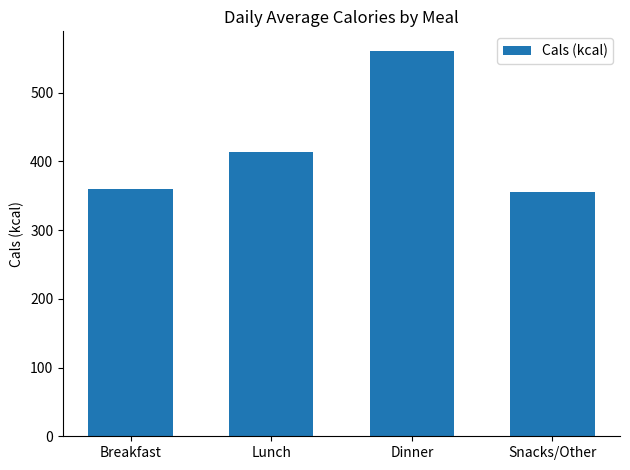

What is the label of the 3rd bar from the left?

Dinner